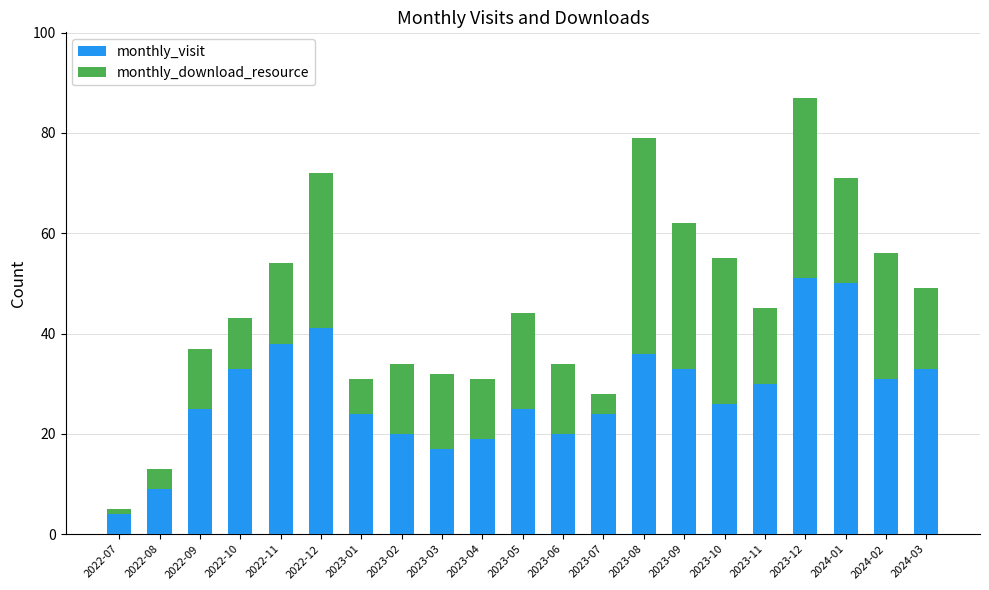

What is the minimum value for monthly_visit?

4